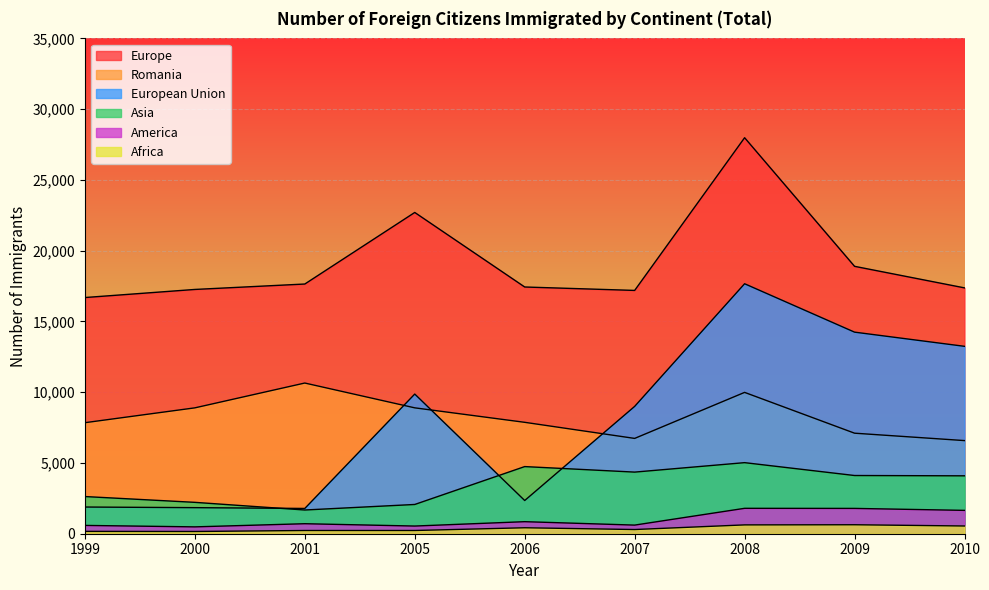

The Asia series shows 1926 at 2007. True or false?

False